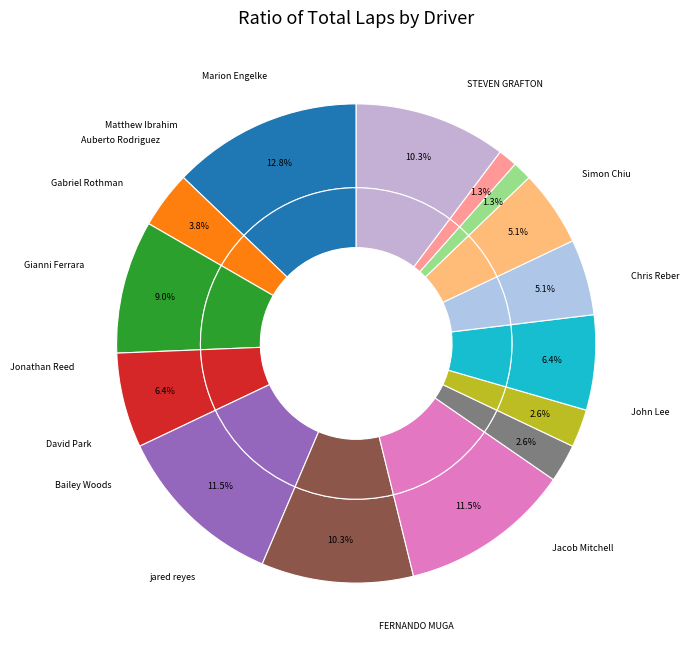

What is the change in value from Chris Reber to Matthew Ibrahim?

-6